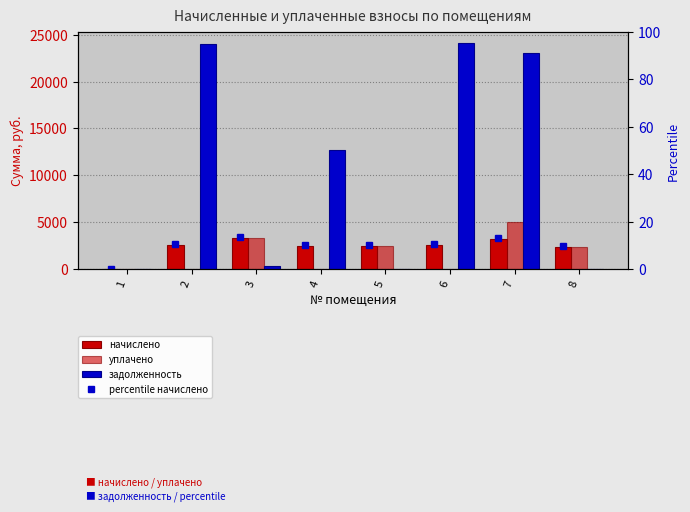

How many data points does each series have?

8